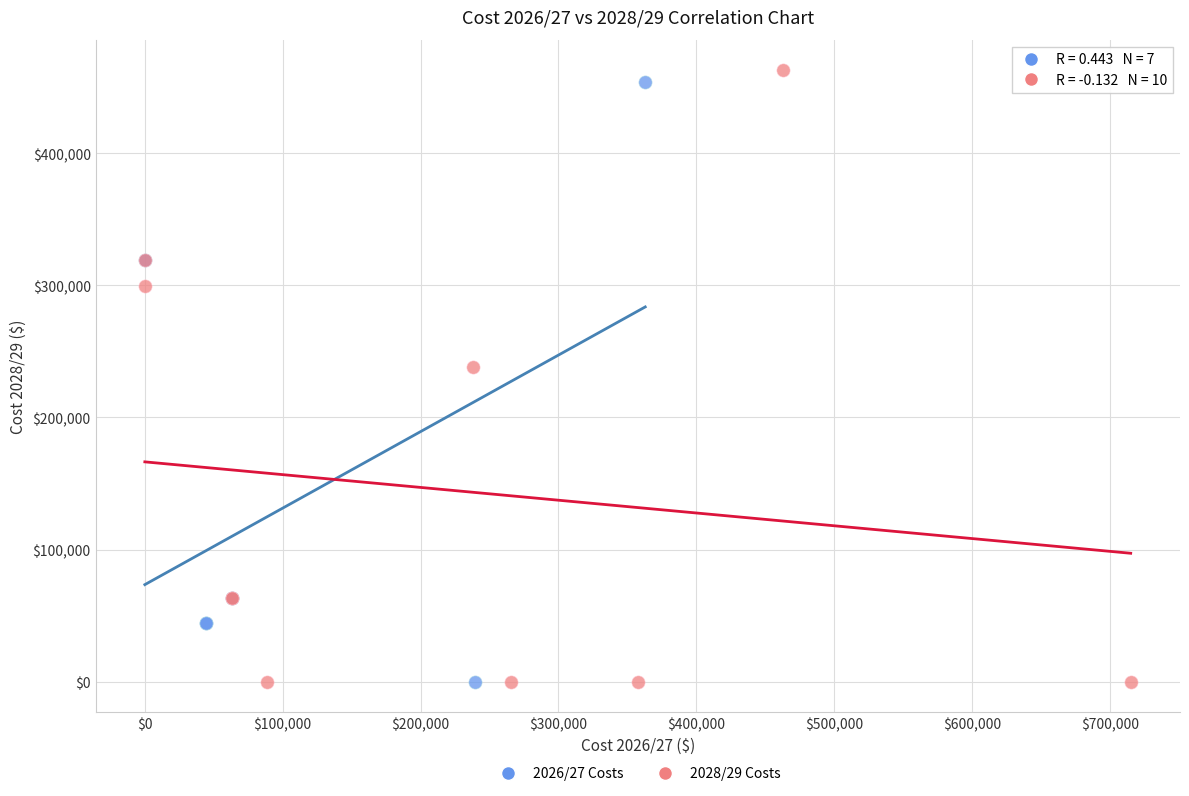

Which series has the widest spread of Y values?

2028/29 Costs